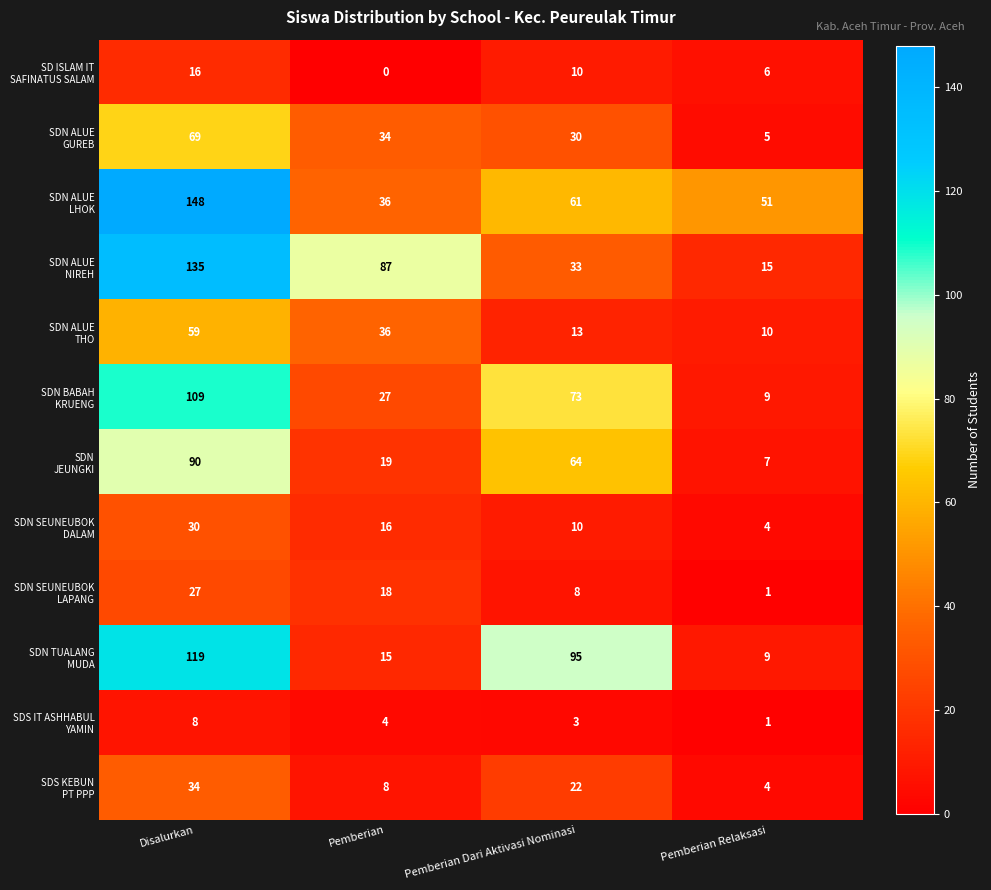

What is the spread (max minus min) of values at Pemberian Relaksasi?

50